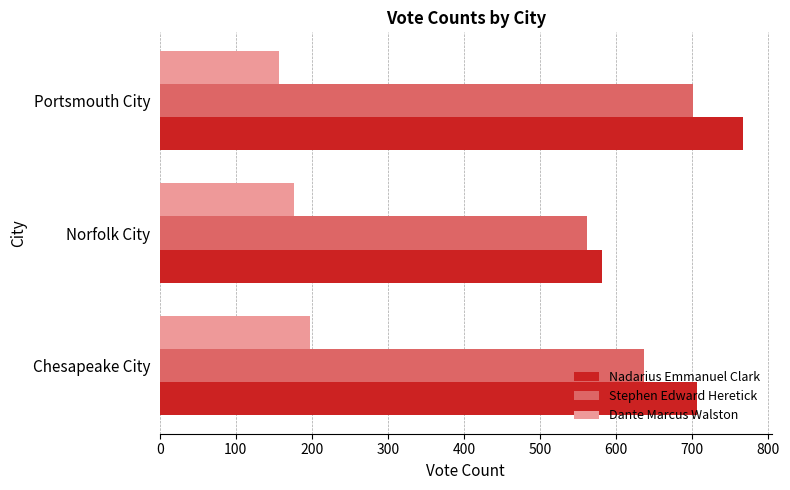

What is the difference between the maximum and second lowest values in the Stephen Edward Heretick series?

65